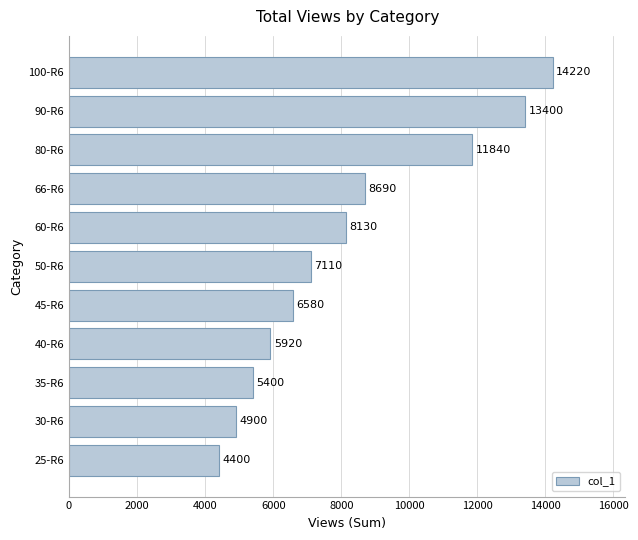

True or false: the data shows 7638 at 90-R6.

False